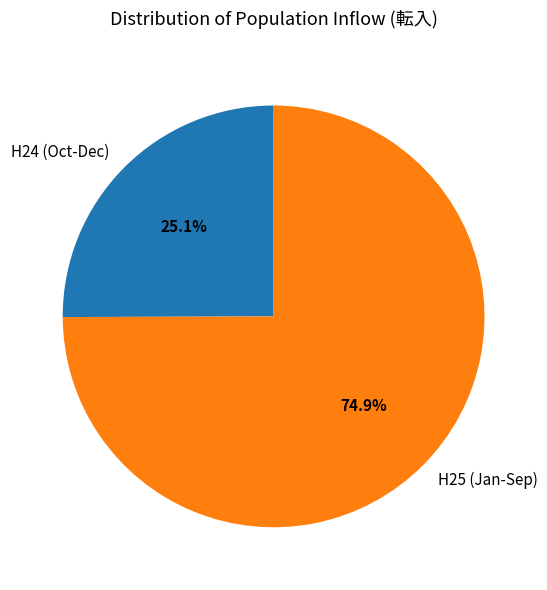

Combined, do H24 (Oct-Dec) and H25 (Jan-Sep) account for over 50%?

Yes